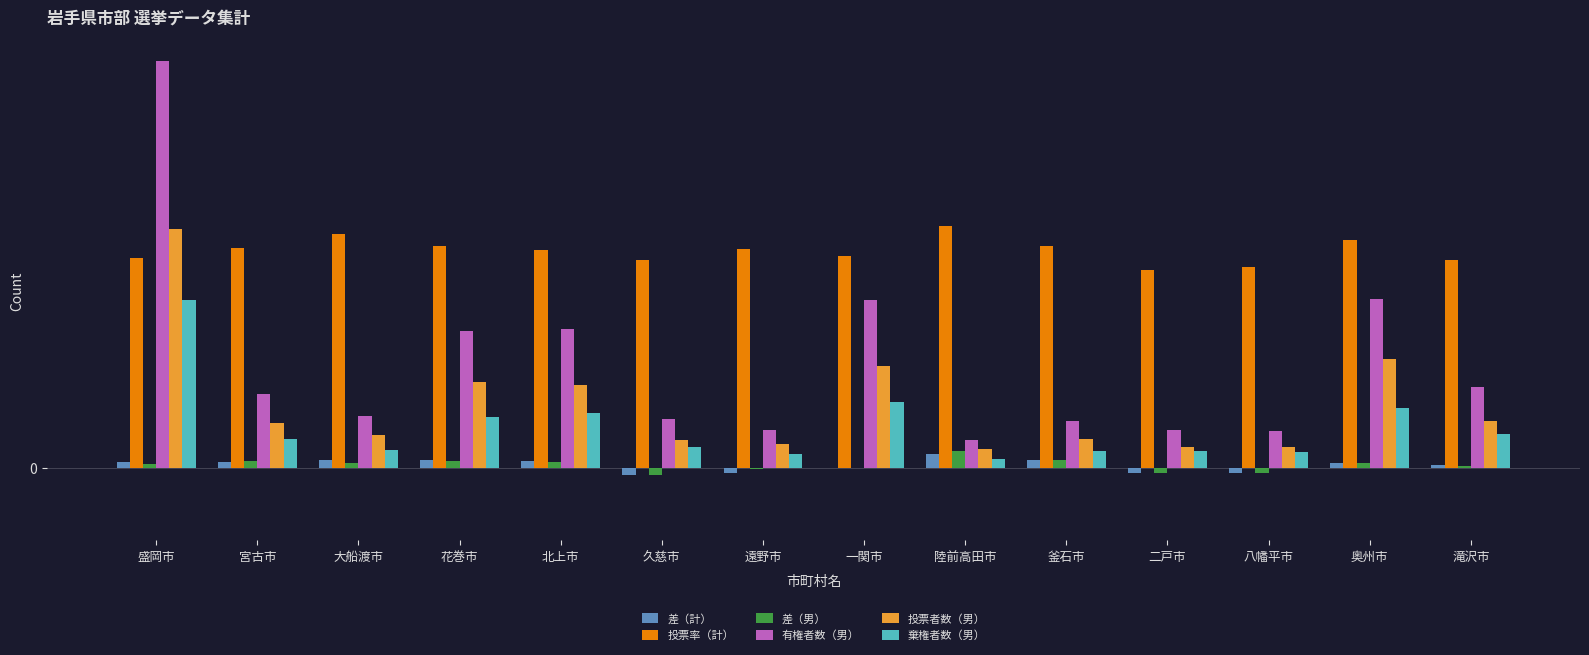

True or false: 投票者数（男） has a value of 7.5 at 陸前高田市.

False